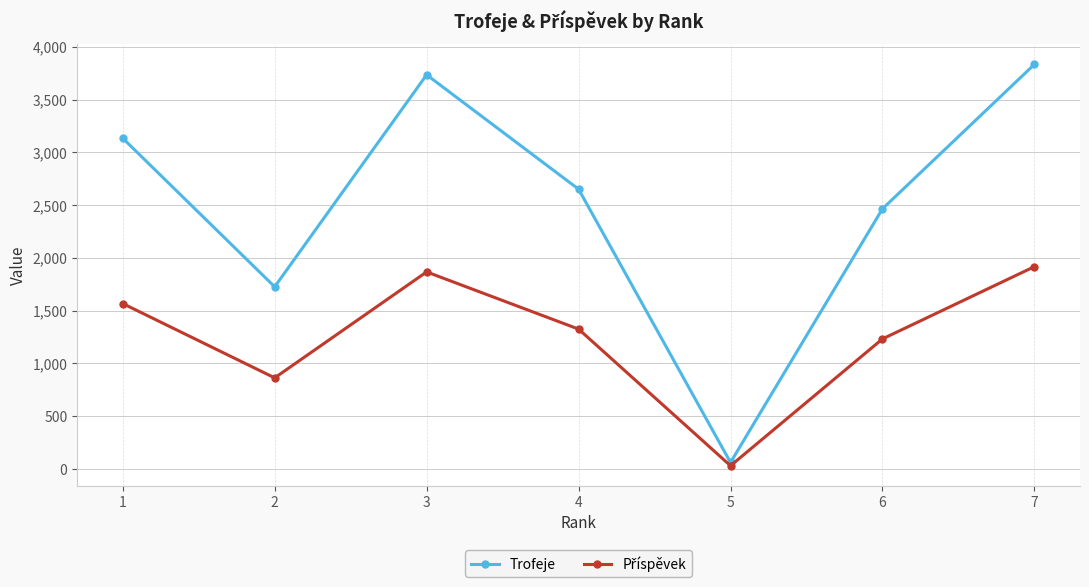

What is the value of the Trofeje point at the 1st from the left?

3134